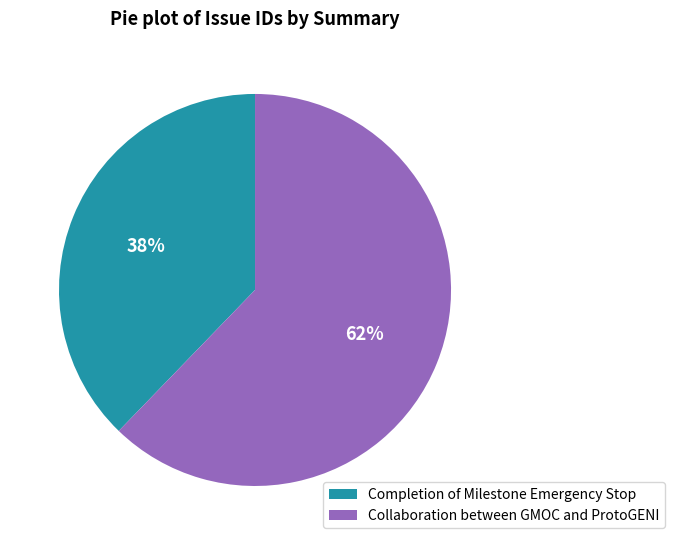

Which slice is the smallest?

Completion of Milestone Emergency Stop